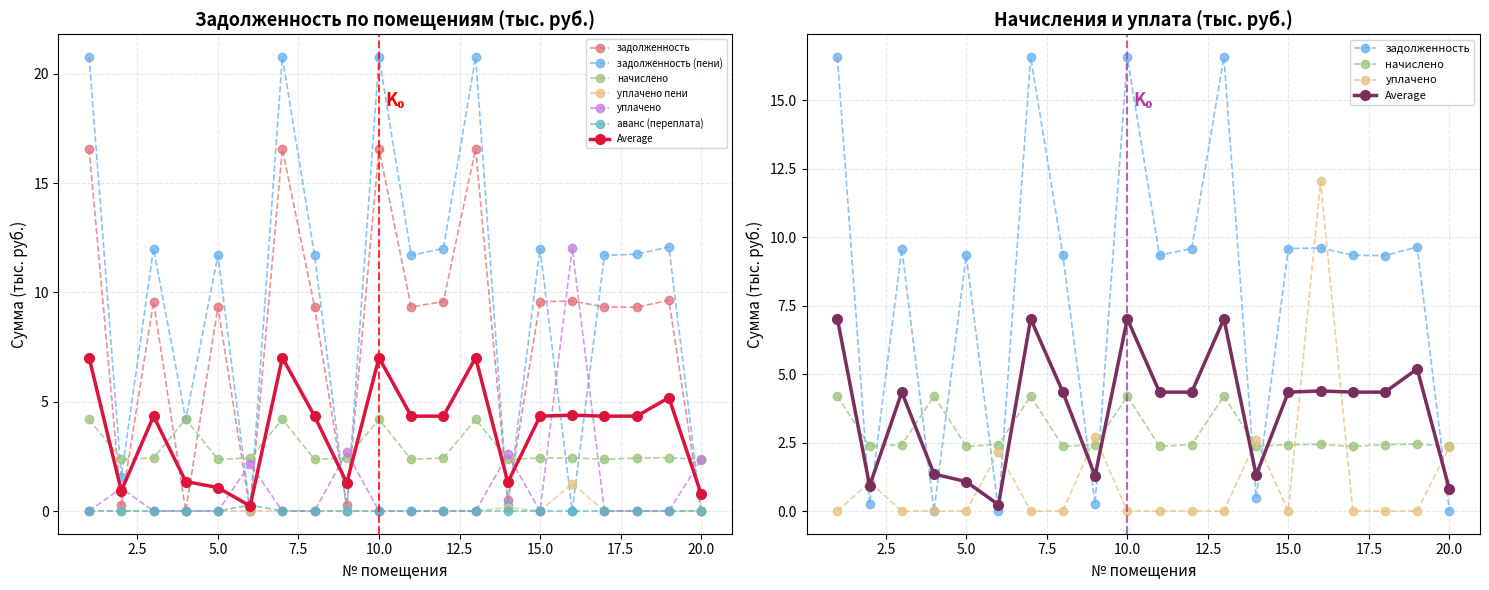

Is the value of аванс (переплата) at 20 greater than the value of уплачено пени at 17?

Yes